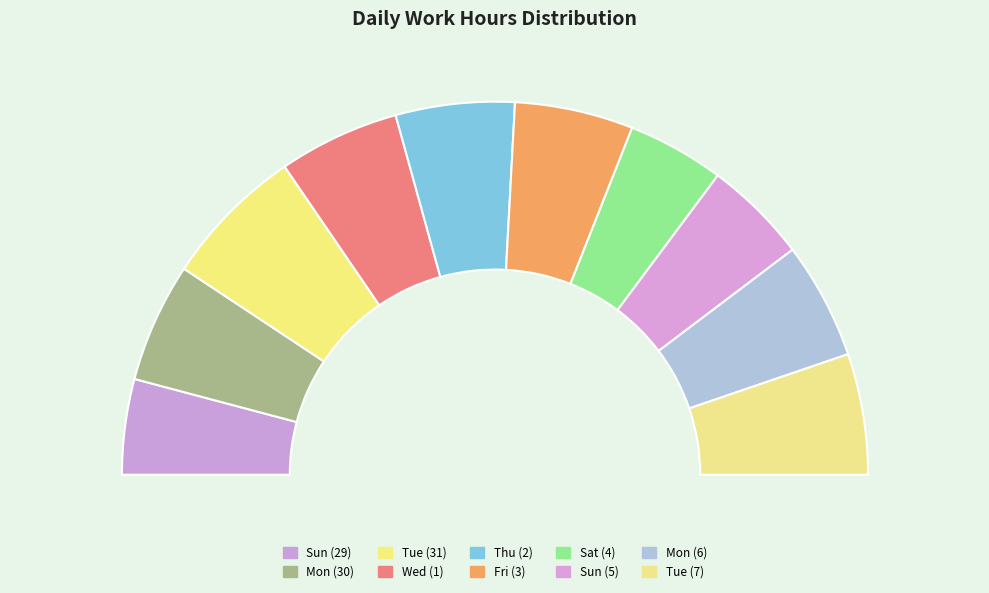

To the nearest percent, what portion does Sun (29) represent?

8%